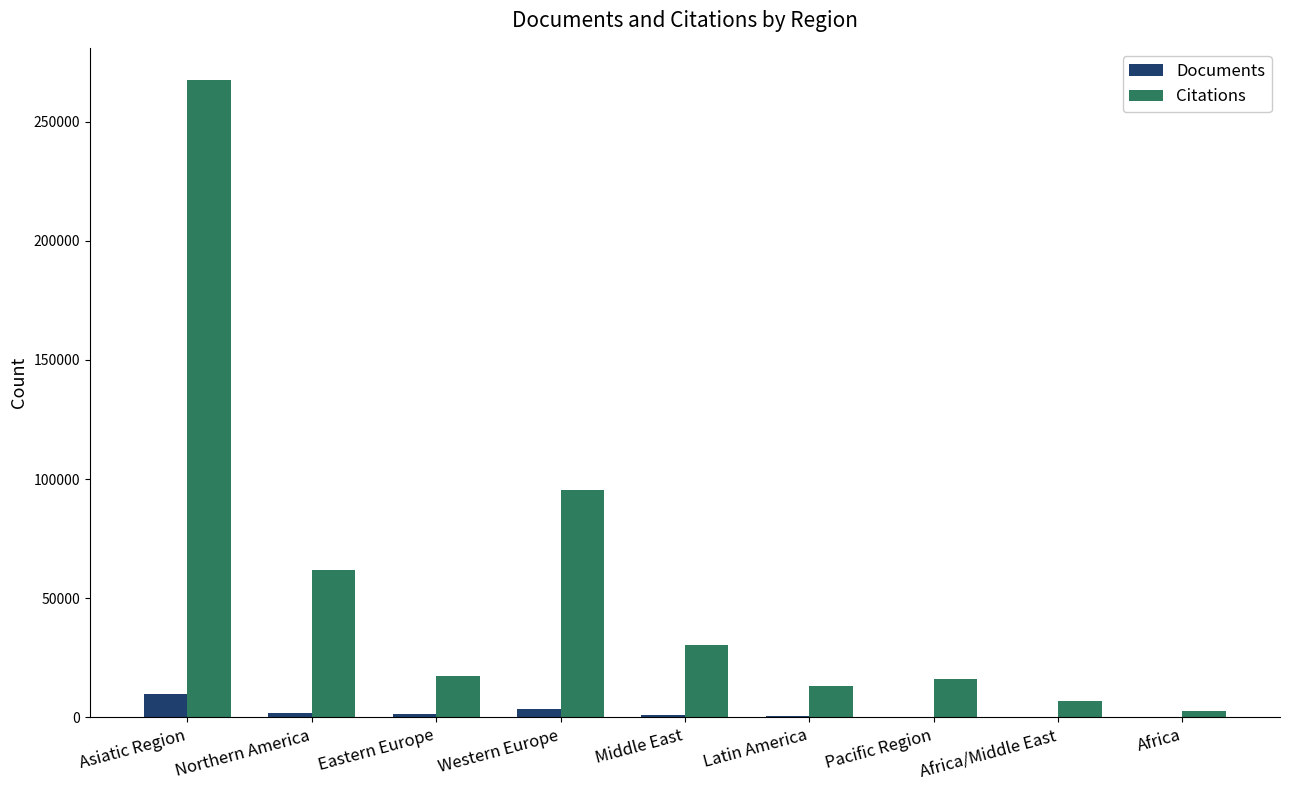

What is the sum of all Documents values?

18907